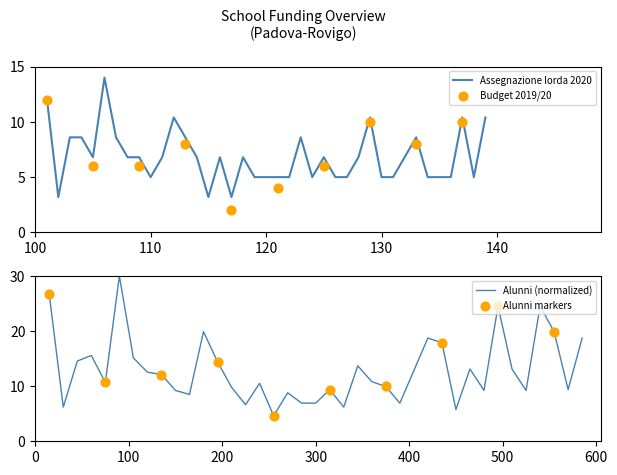

What is the total value across all series at 27?

17.8